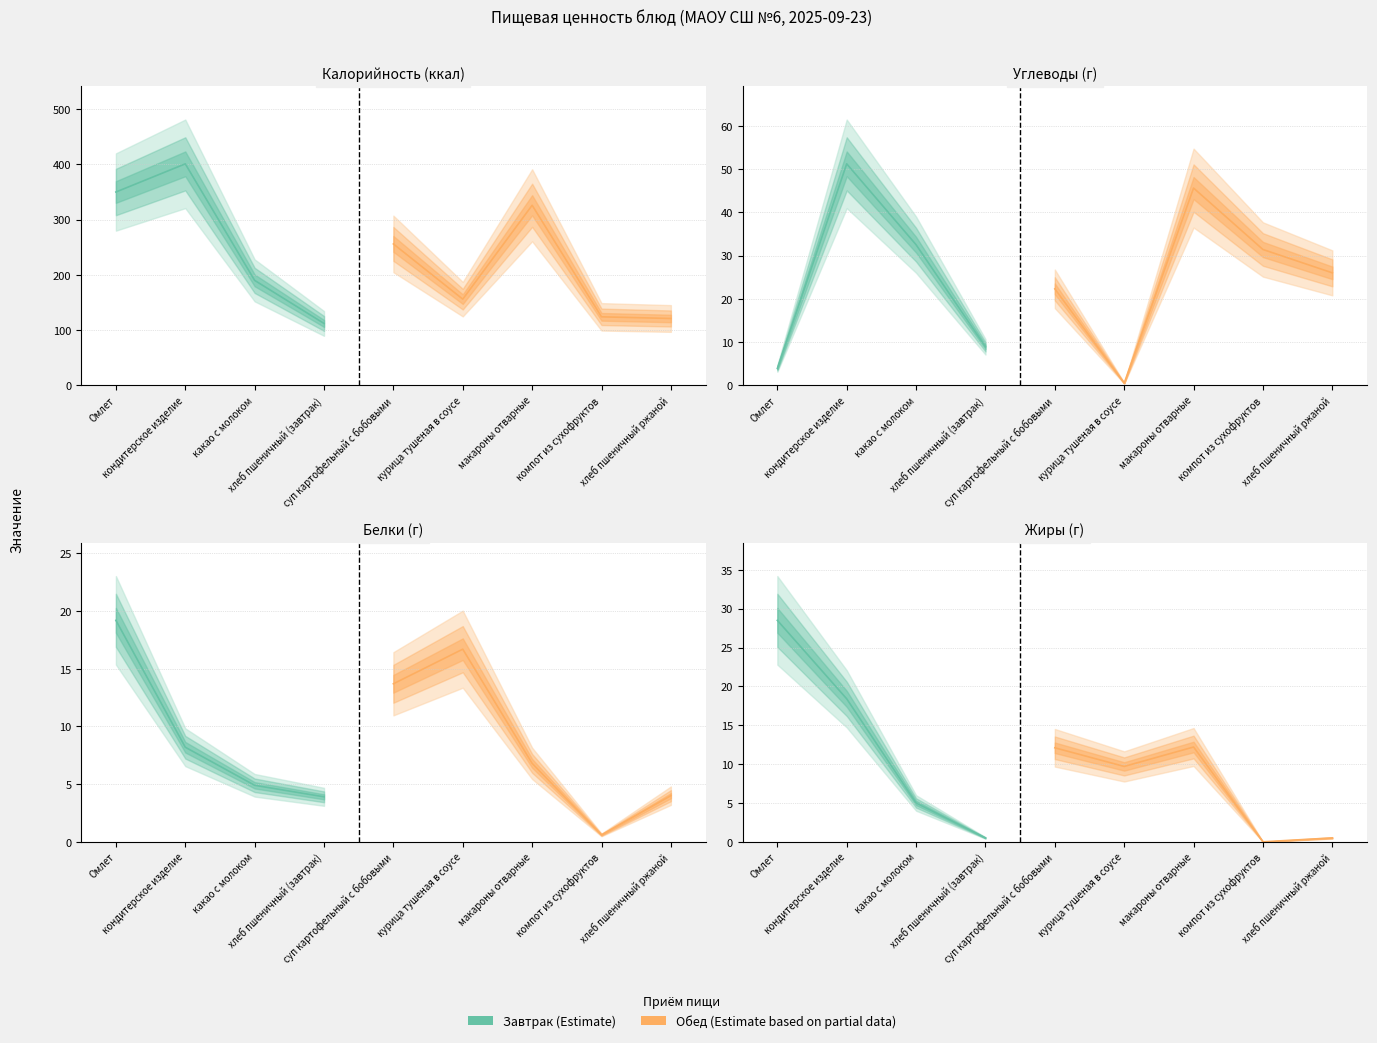

At how many categories does at least one series exceed 51?

9